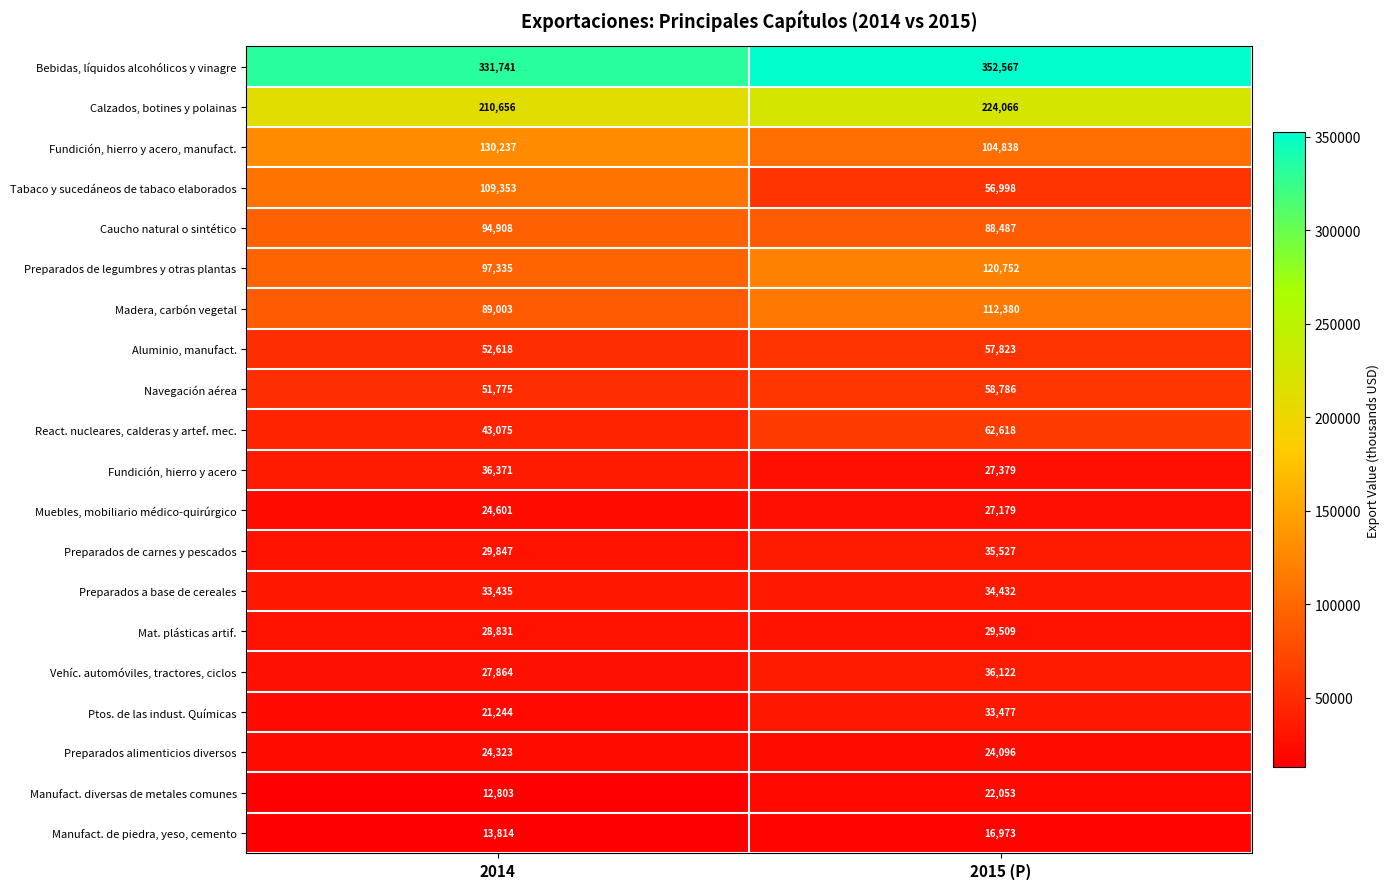

Where is Manufact. diversas de metales comunes nearest to the value 17428?

2014